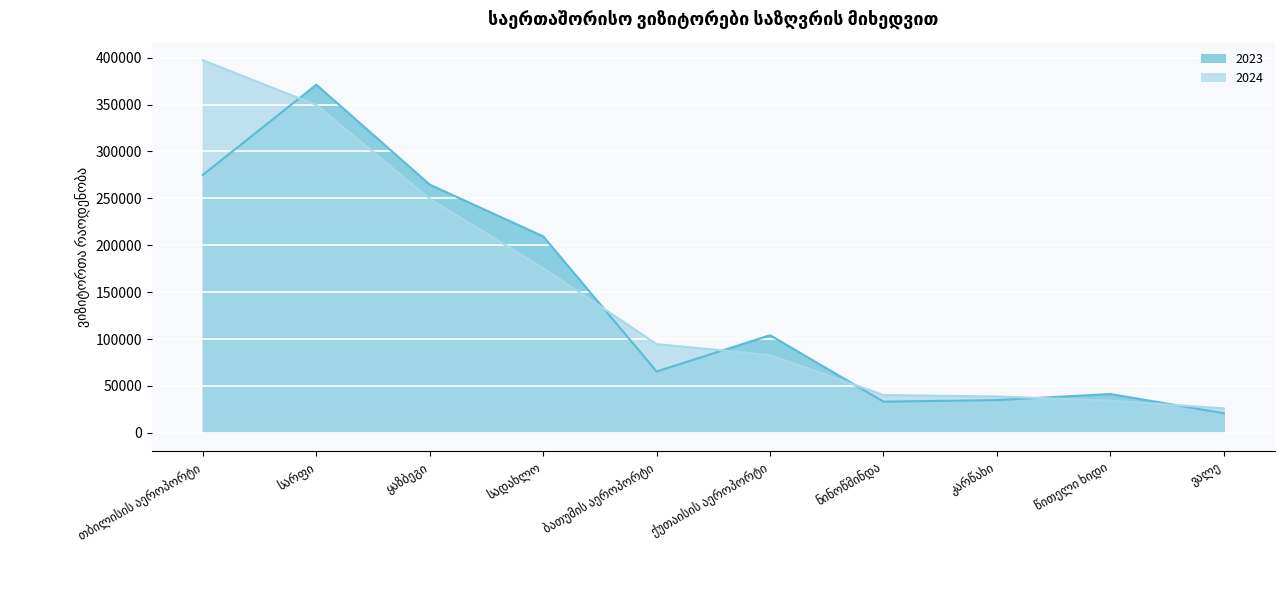

Reading left to right, what are all the values shown in this chart?

2023: 275107	371216	264624	209505	65338	104038	33194	34859	41353	20855
2024: 397261	349551	249460	175597	94609	82863	40239	38712	34328	26026